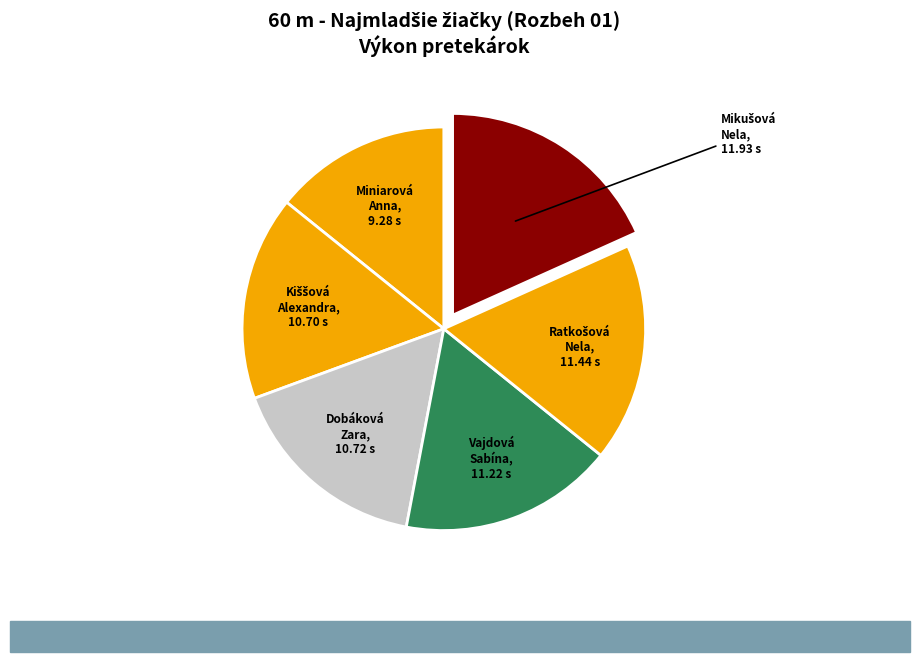

How many slices are in this pie chart?

6